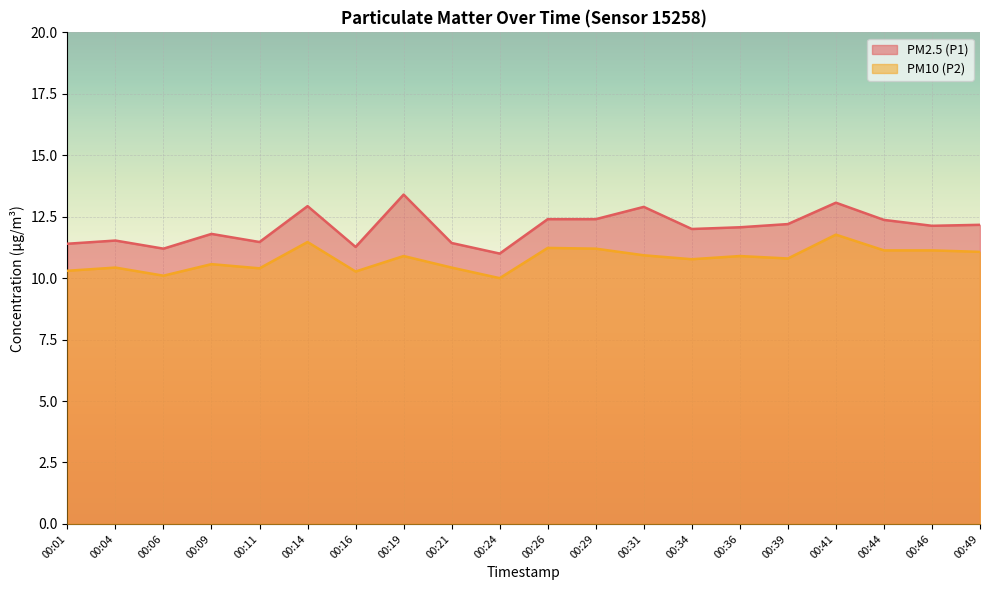

What are all the series names shown in the legend?

PM2.5 (P1), PM10 (P2)